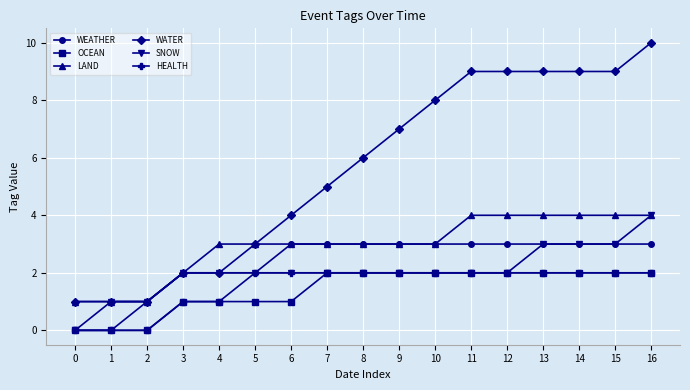

The value of WEATHER at 12 is 3. True or false?

True